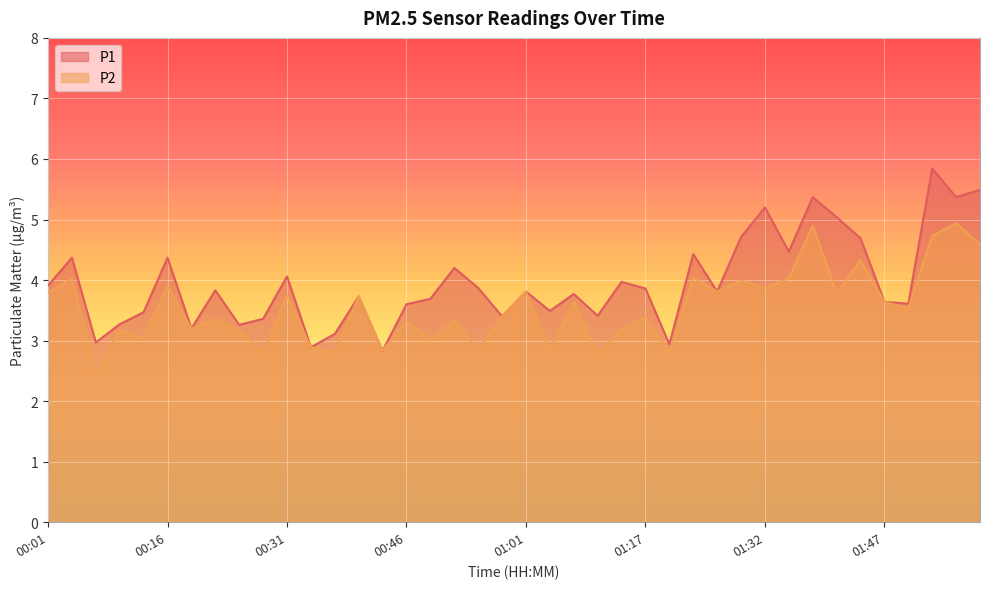

True or false: P2 and P1 intersect in this chart.

False